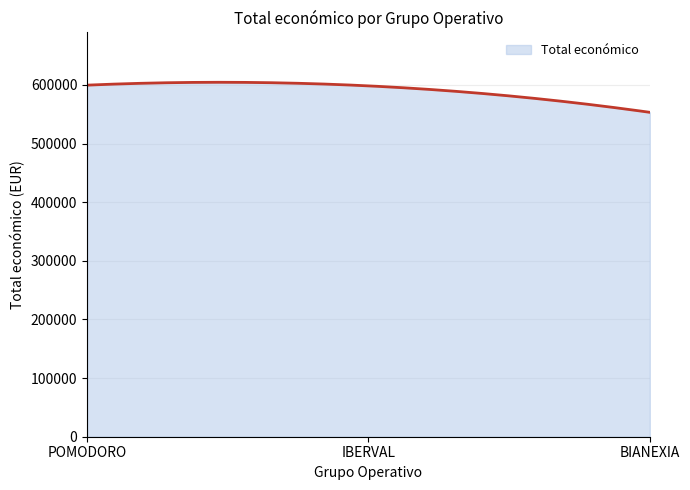

What is the smallest value displayed?

553196.0